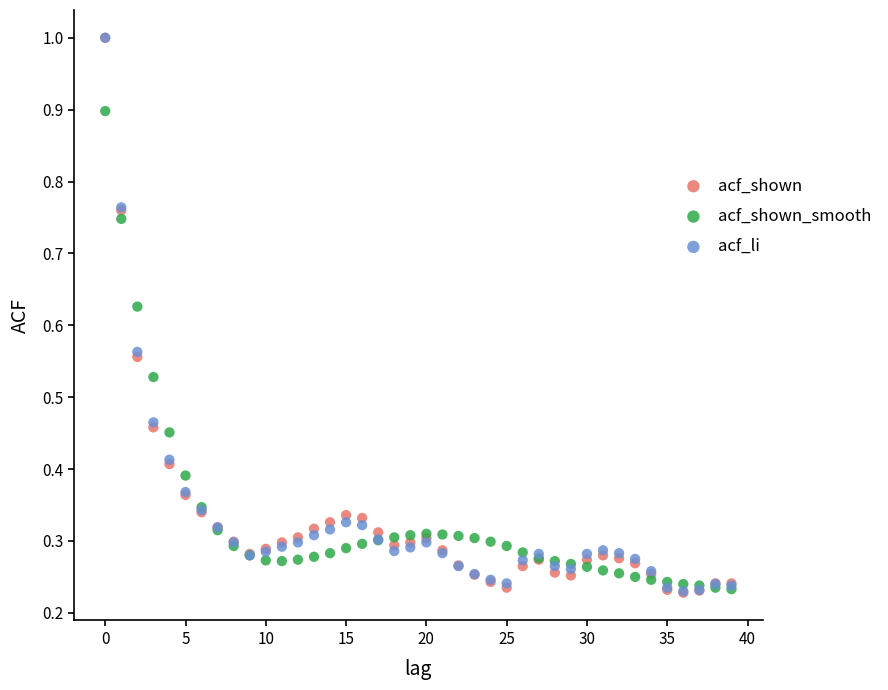

What are all the series names shown in the legend?

acf_shown, acf_shown_smooth, acf_li